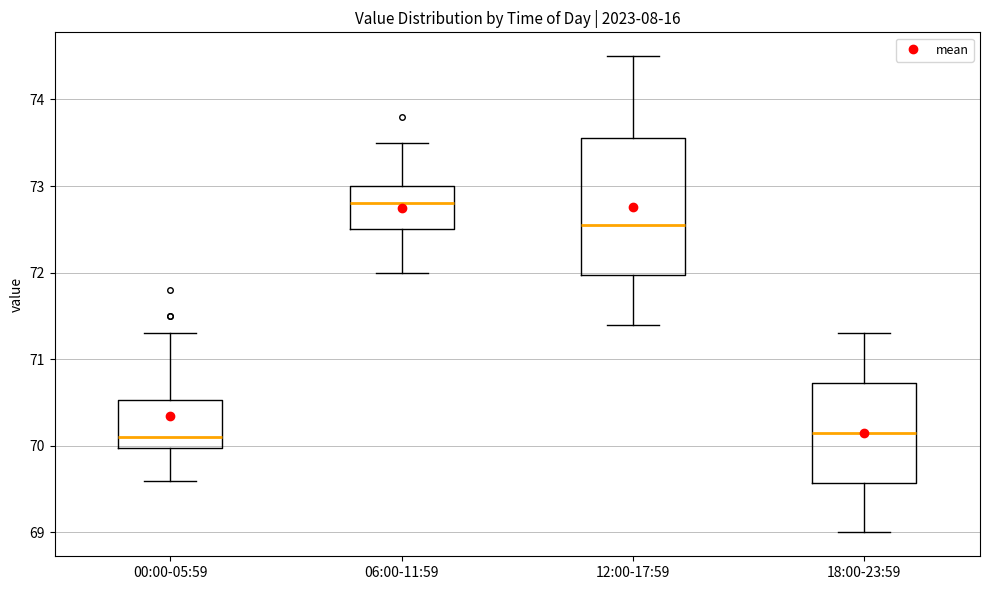

Reading left to right, read every box against the y-axis: the position of its median line, the range the box covers, and the ends of its whiskers. The values are not printed on the chart, so give them approximately, as read against the axis.

00:00-05:59: median 70.1, box 70.0 to 70.5, whiskers 69.6 to 71.3
06:00-11:59: median 72.8, box 72.5 to 73.0, whiskers 72.0 to 73.5
12:00-17:59: median 72.6, box 72.0 to 73.6, whiskers 71.4 to 74.5
18:00-23:59: median 70.2, box 69.6 to 70.7, whiskers 69.0 to 71.3